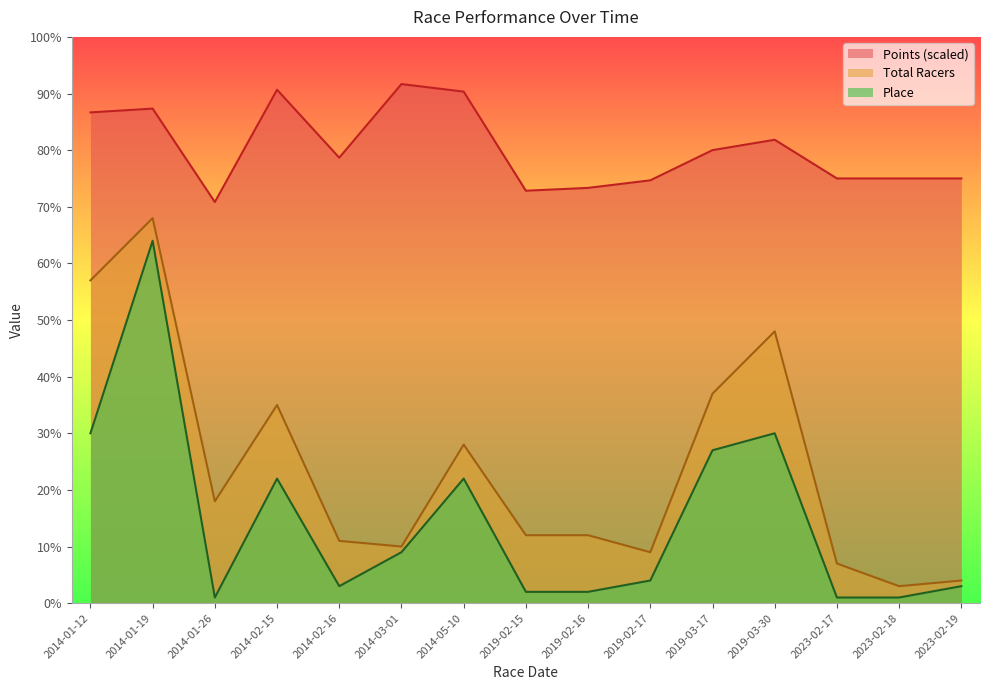

At which category is the sum across all series the highest?

2014-01-19